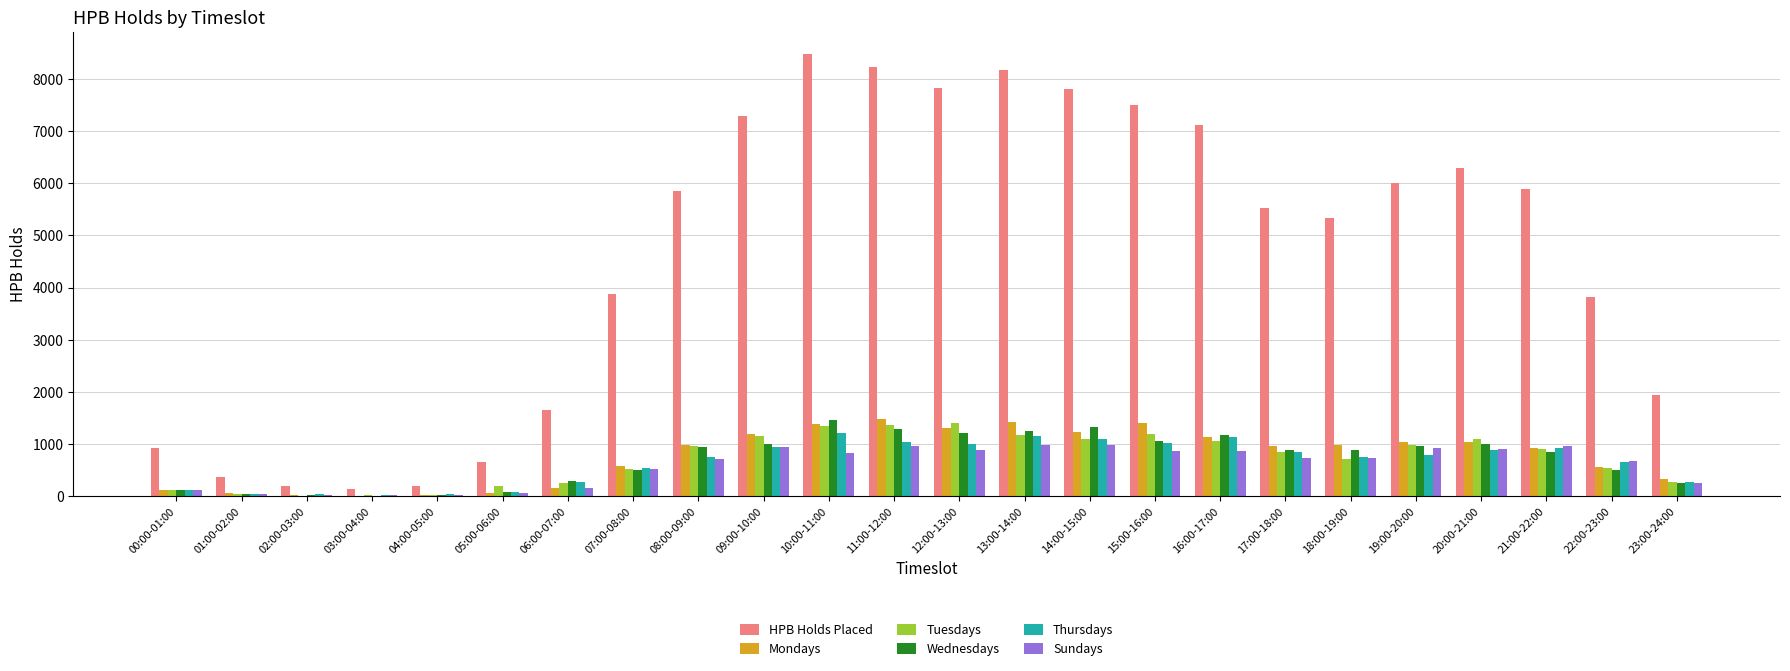

Is the value of Tuesdays at 02:00-03:00 greater than the value of HPB Holds Placed at 15:00-16:00?

No